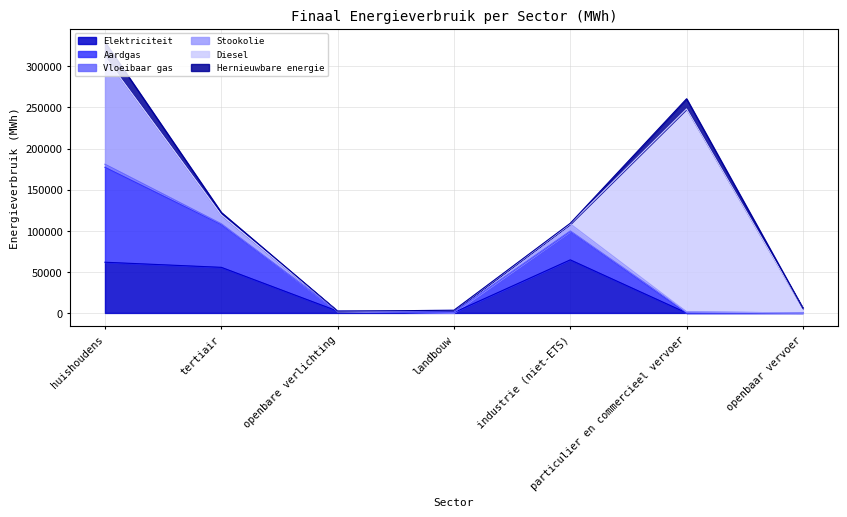

Between which two adjacent categories do Stookolie and Elektriciteit first intersect?

huishoudens and tertiair